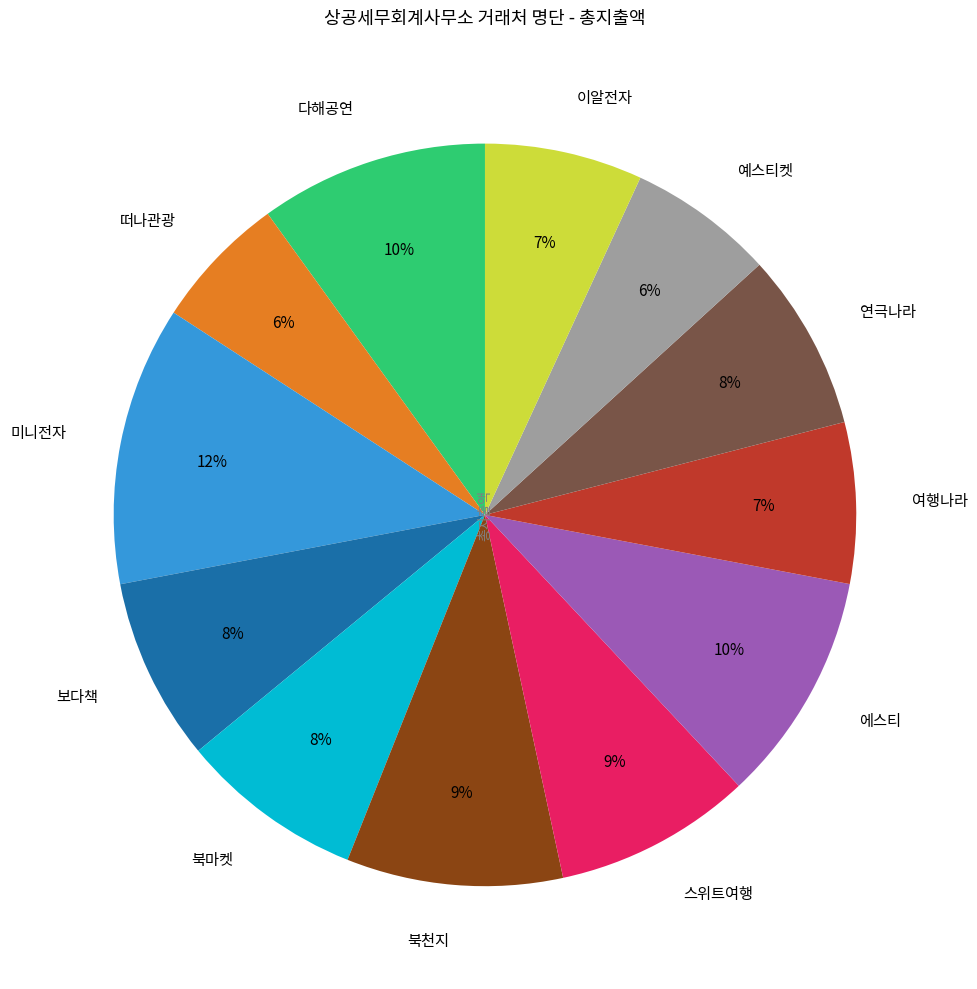

Between 다해공연 and 이알전자, which is larger?

다해공연